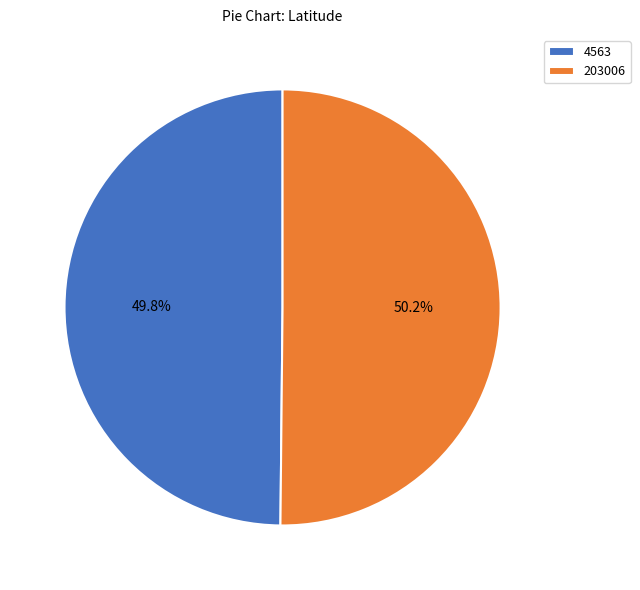

Approximately how many times larger is the value at 4563 compared to 203006?

1.0